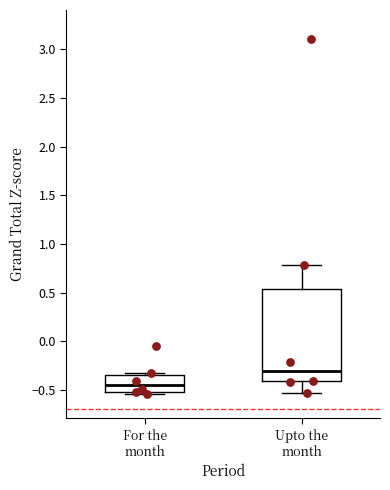

Where is the upper edge of the box for For the month on the y-axis? The values are not printed on the chart, so give them approximately, as read against the axis.

-0.35